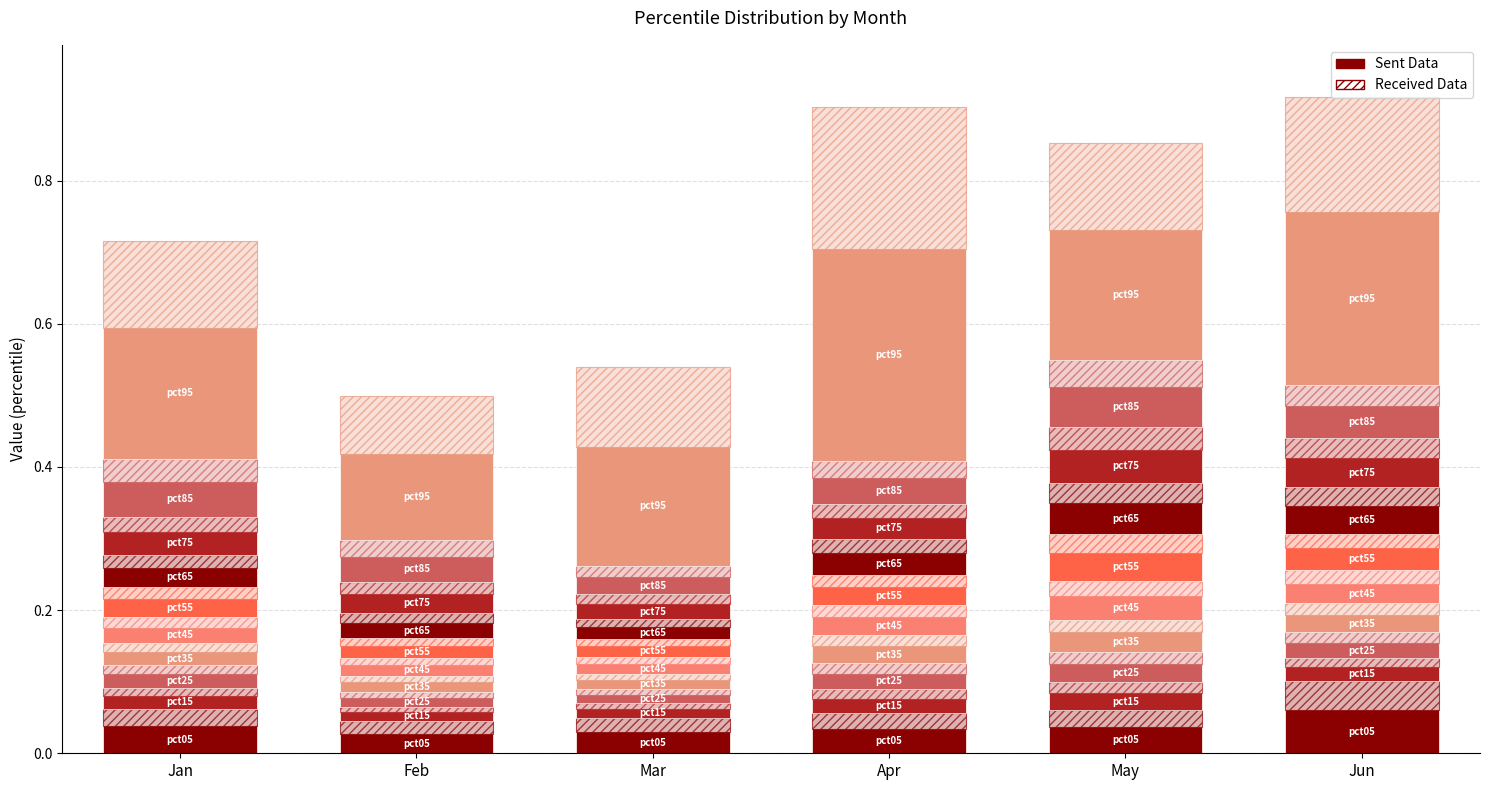

True or false: the data shows 0.0 at May.

False